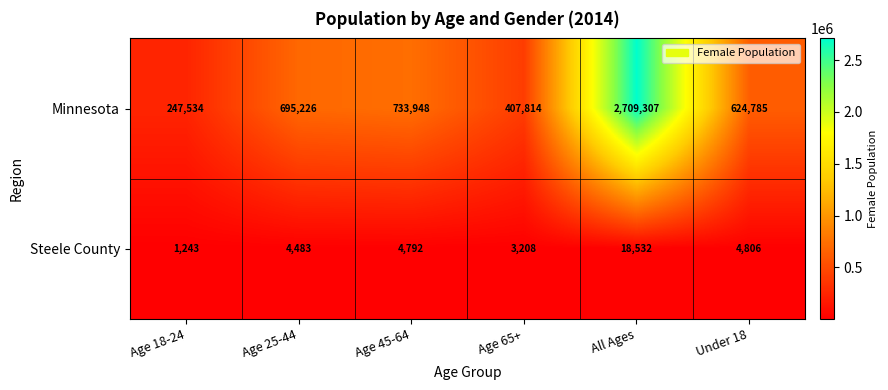

What is the difference between the maximum and second lowest values in the Minnesota series?

2301493